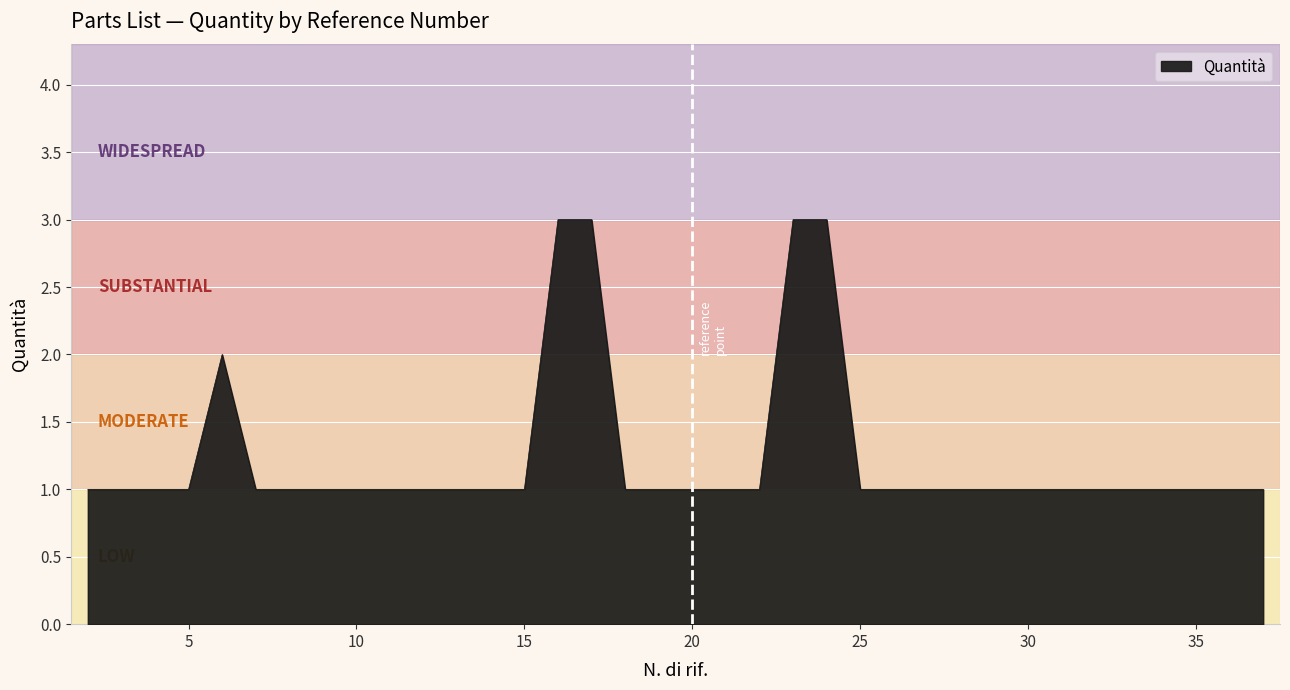

Rank the categories by value from lowest to highest.

2, 3, 4, 5, 7, 8, 9, 10, 11, 12, 13, 14, 15, 18, 19, 20, 21, 22, 25, 26, 27, 28, 29, 30, 31, 32, 33, 34, 35, 36, 37, 6, 16, 17, 23, 24